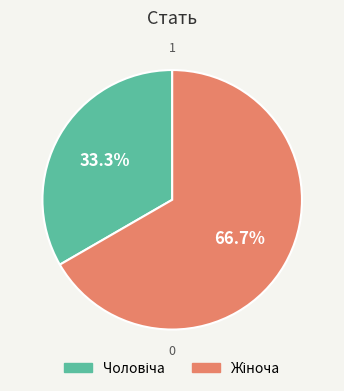

Is there a majority slice in this chart?

Yes